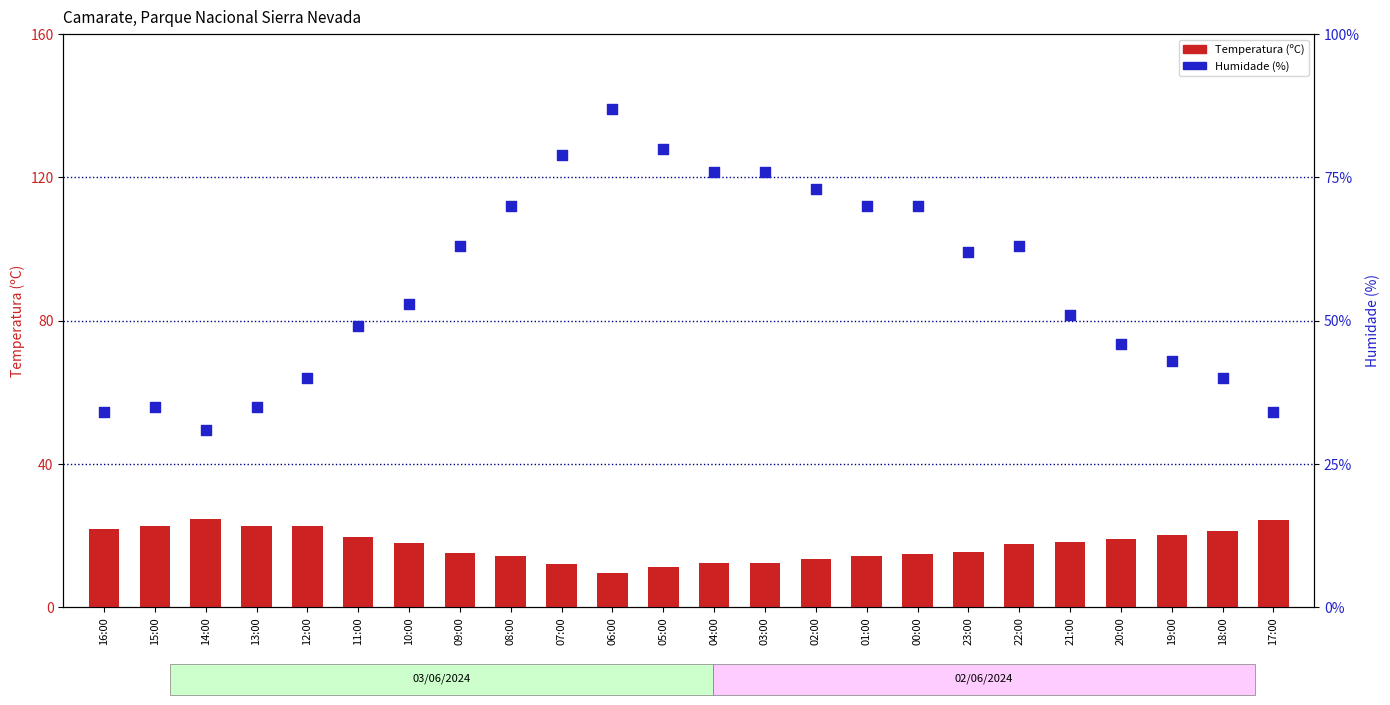

Which series has the largest total across all categories?

Humidade (%)